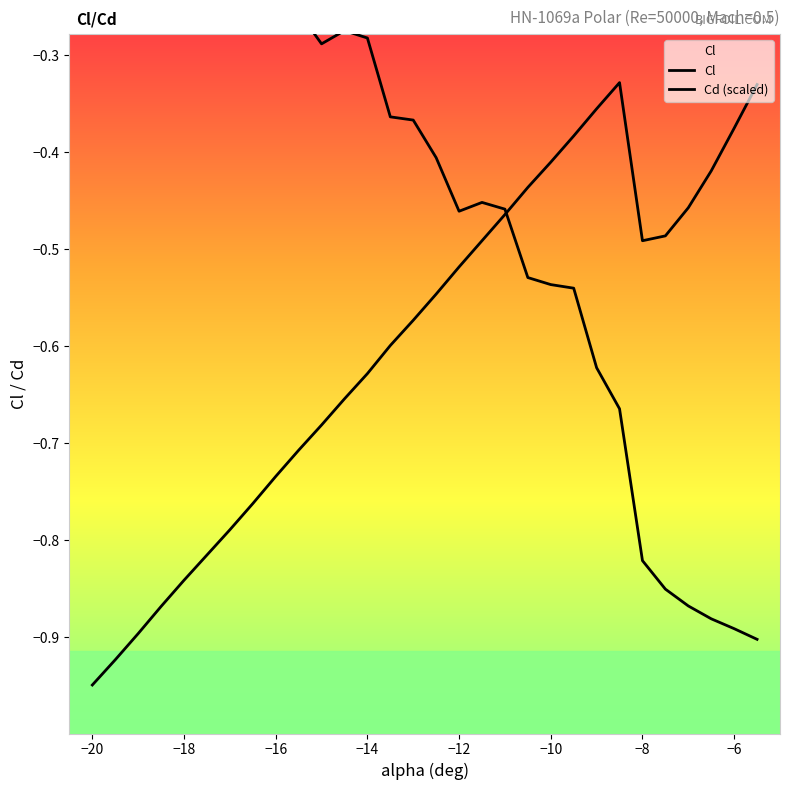

Rank the series by their average value, from highest to lowest.

Cd (scaled), Cl